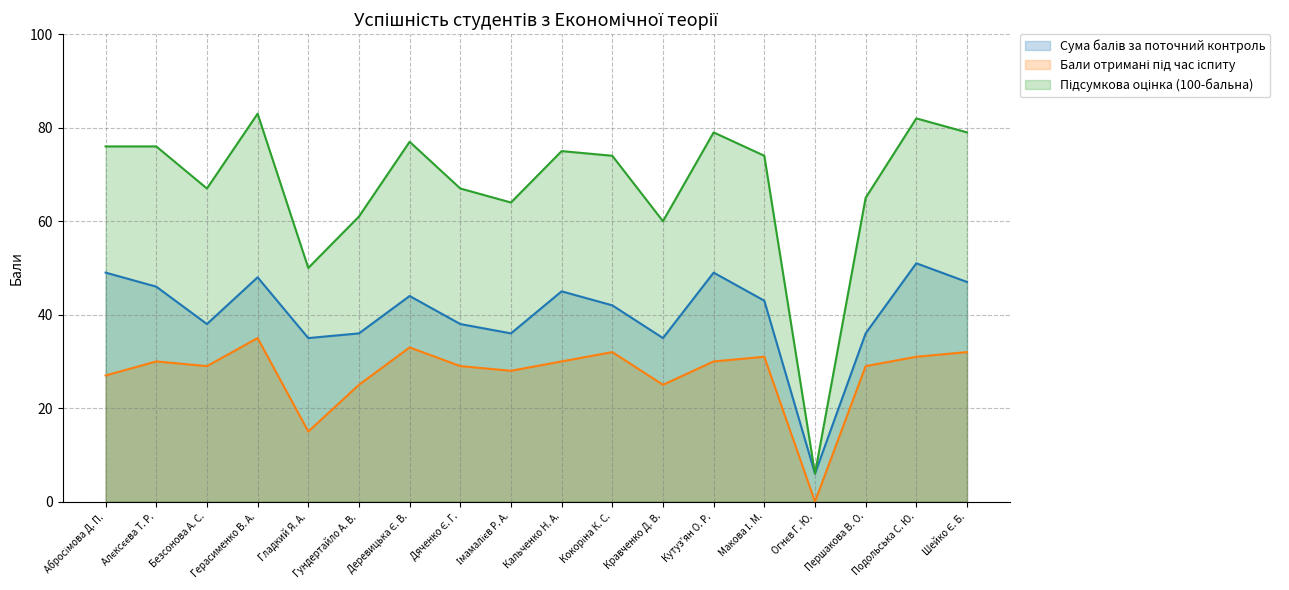

The value of Сума балів за поточний контроль at Кутуз'ян О. Р. is 49. True or false?

True